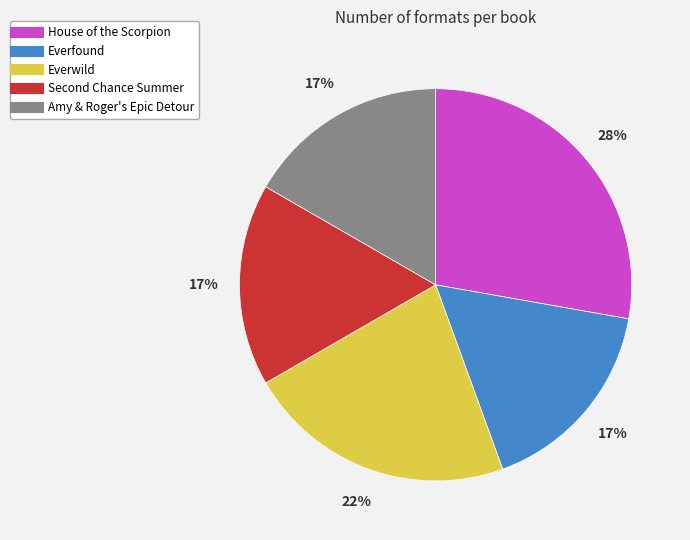

How many segments does this pie chart have?

5